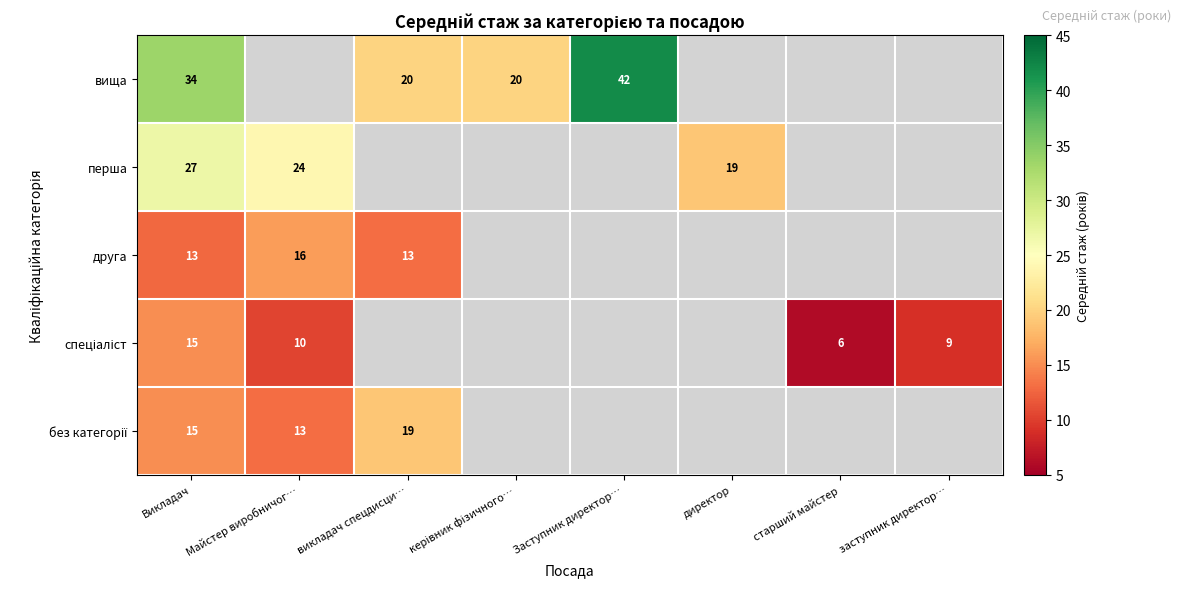

The друга series shows 13 at Викладач. True or false?

True